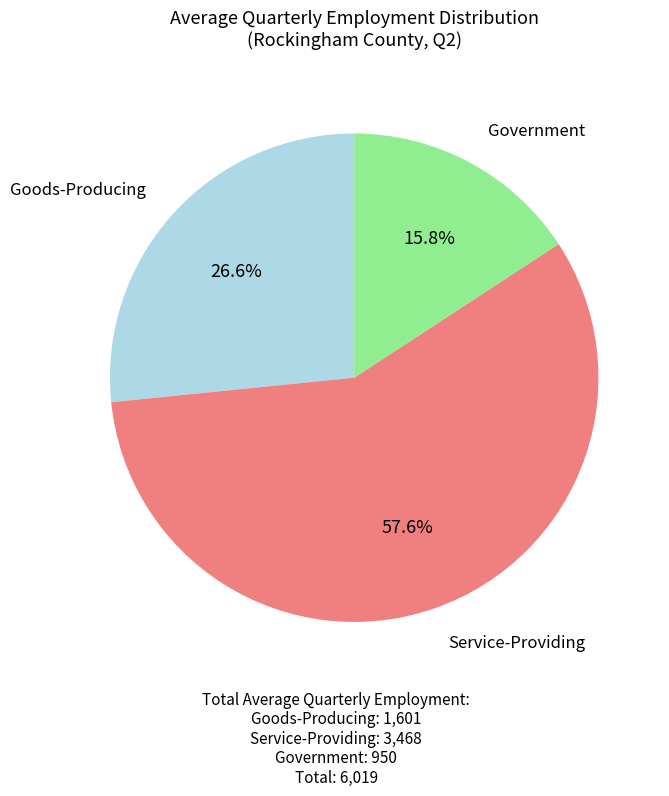

Is there any slice that represents more than half of the pie?

Yes